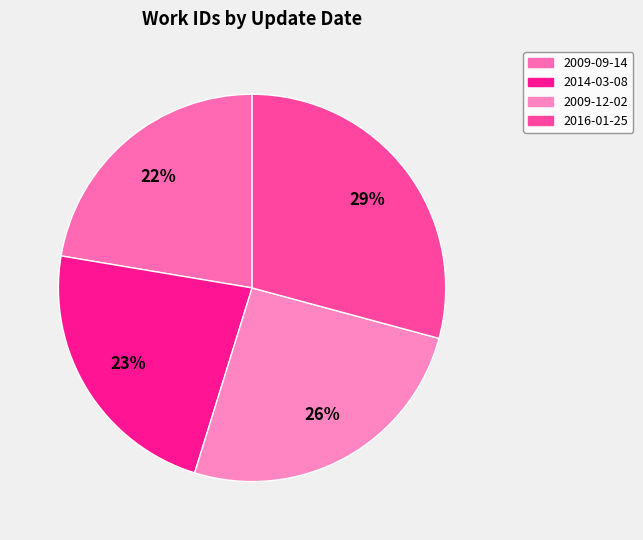

What percentage is NOT represented by 2014-03-08?

77.1%